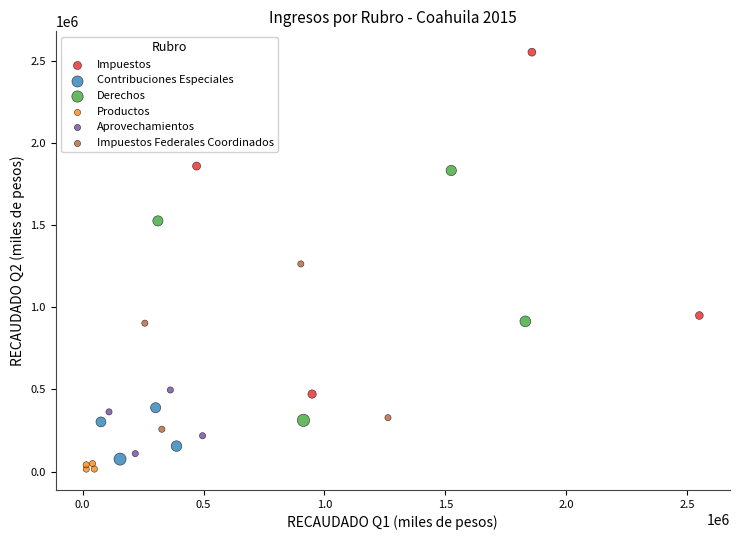

Which series has the largest Y range (max minus min)?

Impuestos